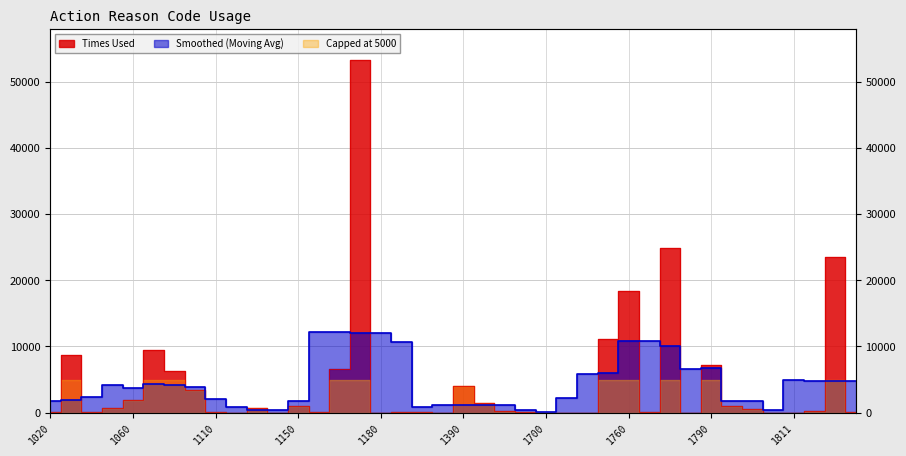

What value does the data have at 1190, to the nearest 10?

150